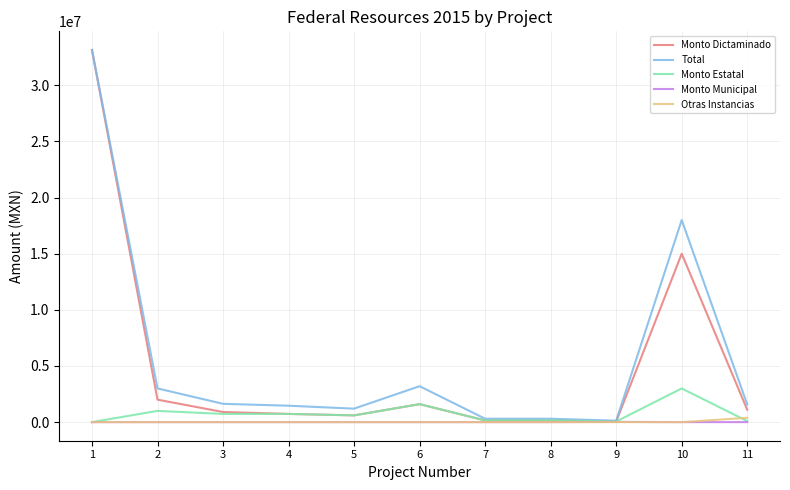

What are all the series names shown in the legend?

Monto Dictaminado, Total, Monto Estatal, Monto Municipal, Otras Instancias